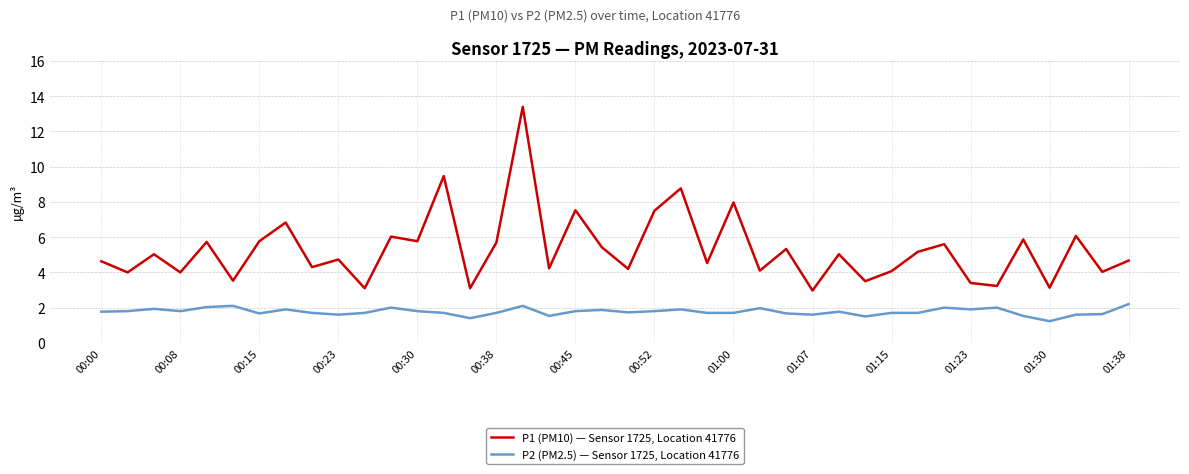

True or false: P2 (PM2.5) — Sensor 1725, Location 41776 and P1 (PM10) — Sensor 1725, Location 41776 cross at least once.

False